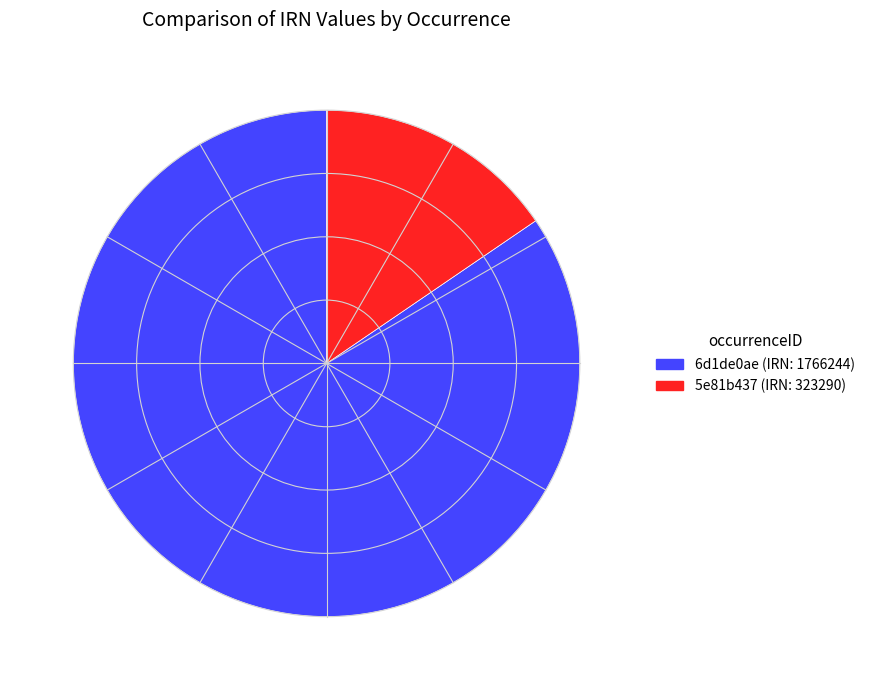

Which category has the smallest portion of the pie?

5e81b437 (IRN: 323290)